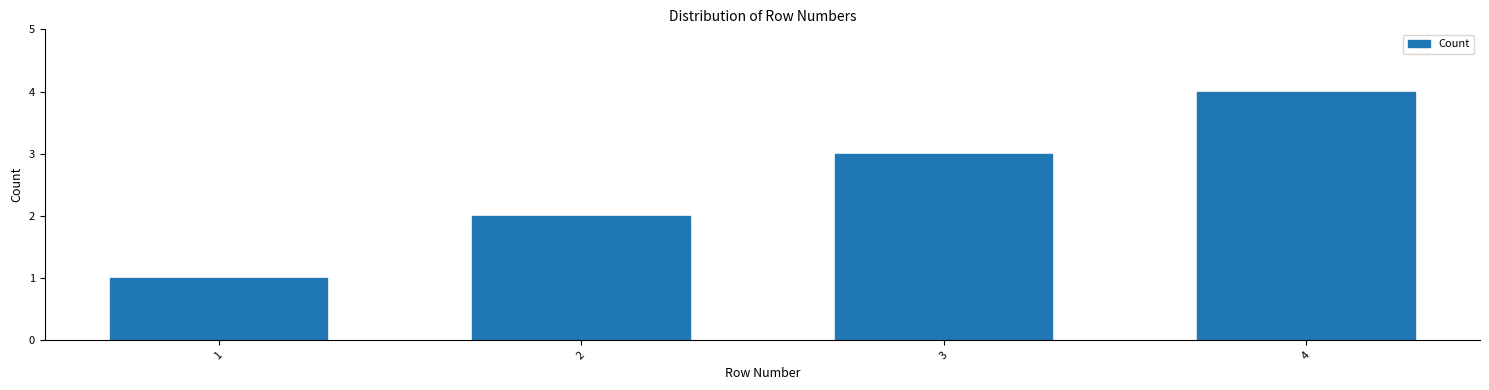

Which label corresponds to the largest value in the chart?

4